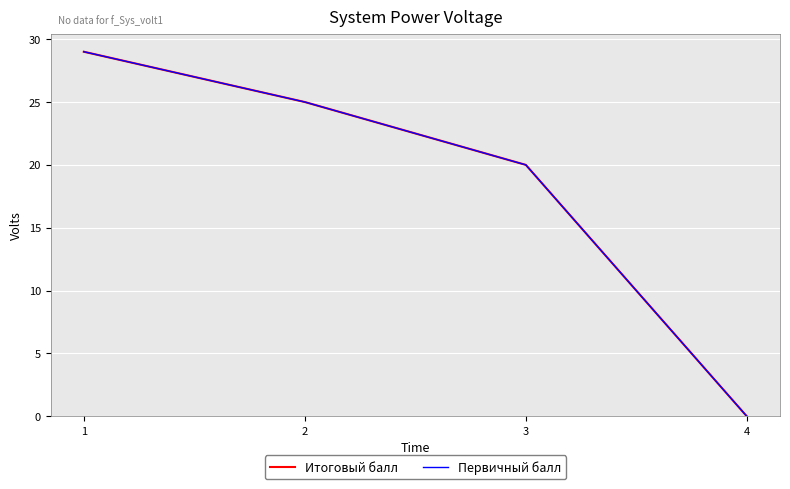

Is this an area chart (filled region under the line)?

No